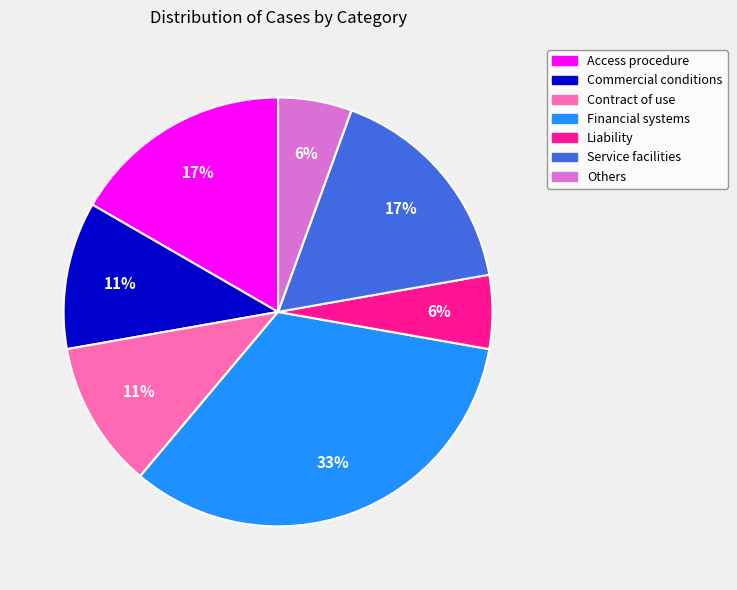

Which category has the biggest portion of the pie?

Financial systems